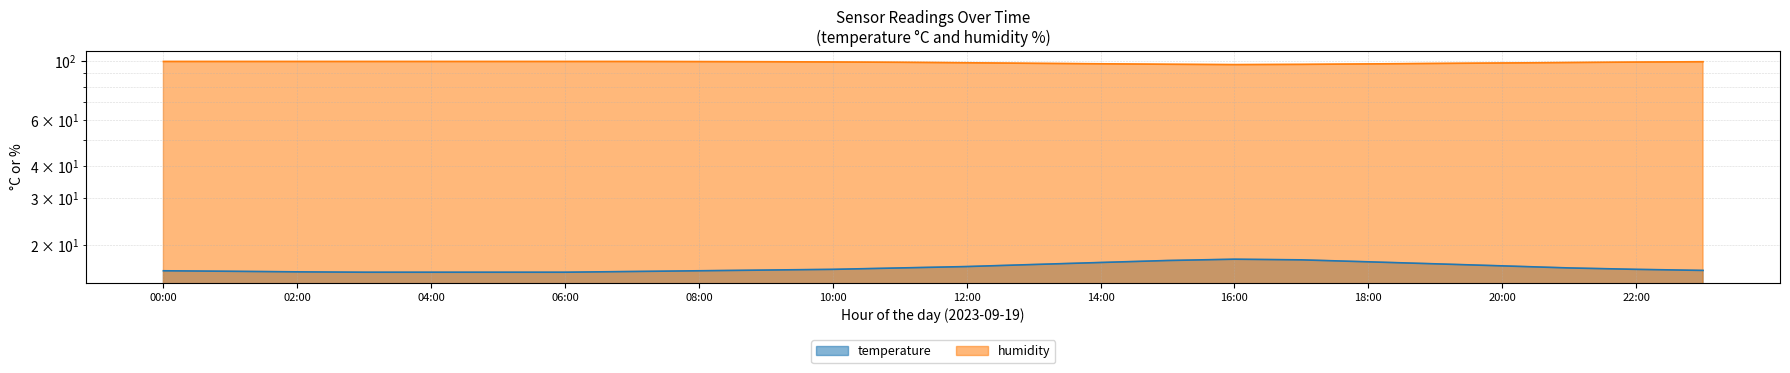

What value does the temperature series have at 08:00?

15.9